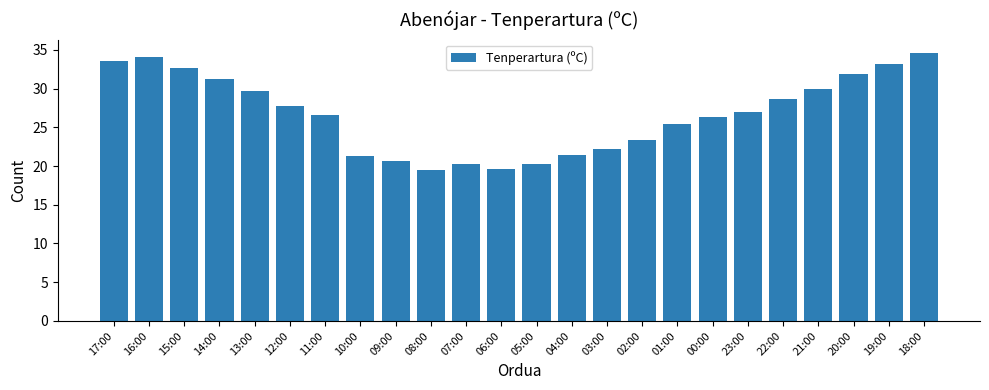

What is the value of the 11th bar from the left?

20.3